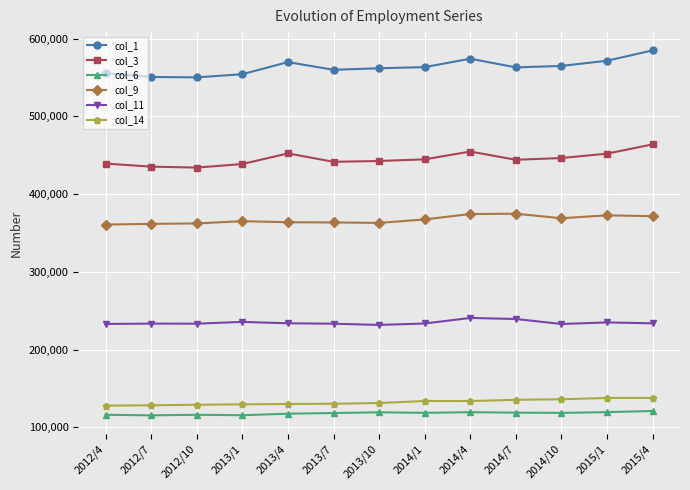

What is the lowest value of the col_9 series?

360740